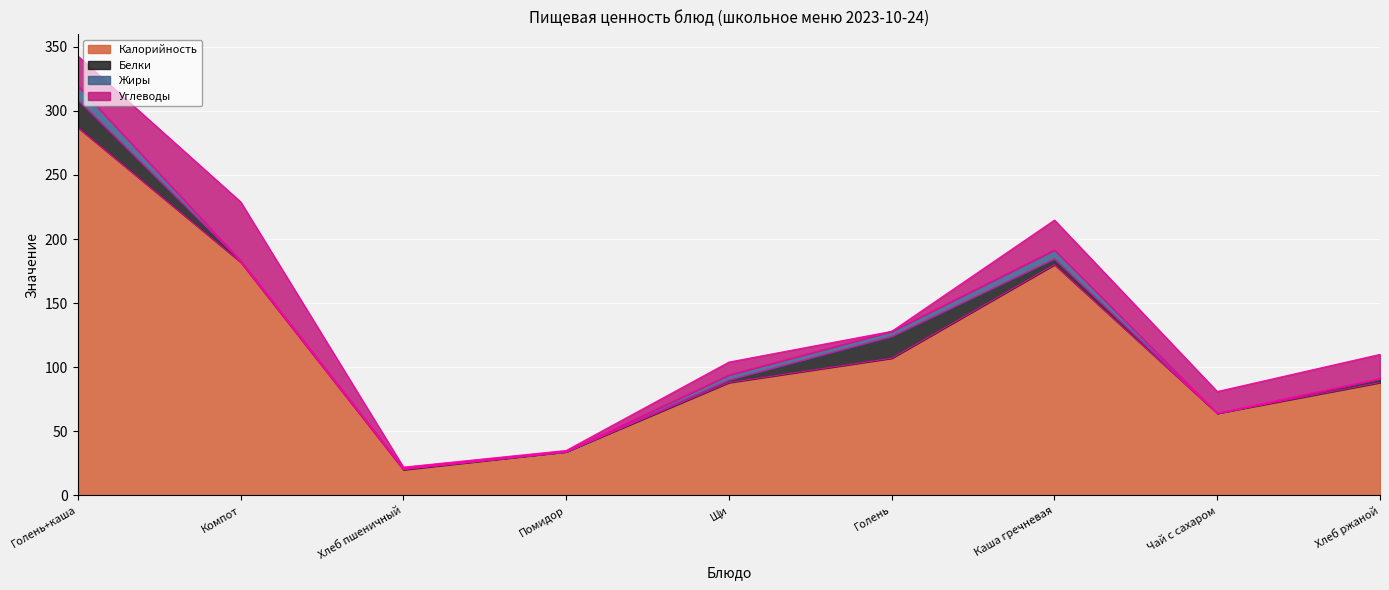

Reading left to right, what are all the values shown in this chart?

Калорийность: 287.0	182.0	20.0	34.0	88.0	107.0	180.0	64.0	88.0
Белки: 21.5	1.0	1.0	0.0	2.0	17.0	4.5	0.0	3.0
Жиры: 11.1	0.0	0.0	0.0	4.0	4.0	7.0	0.0	0.0
Углеводы: 23.2	46.0	1.0	1.0	10.0	0.0	23.2	17.0	19.0